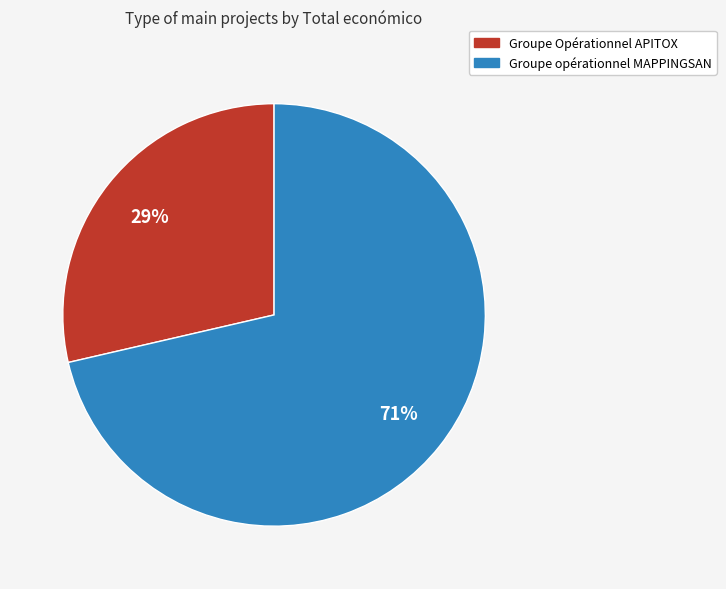

Which slice is the largest?

Groupe opérationnel MAPPINGSAN